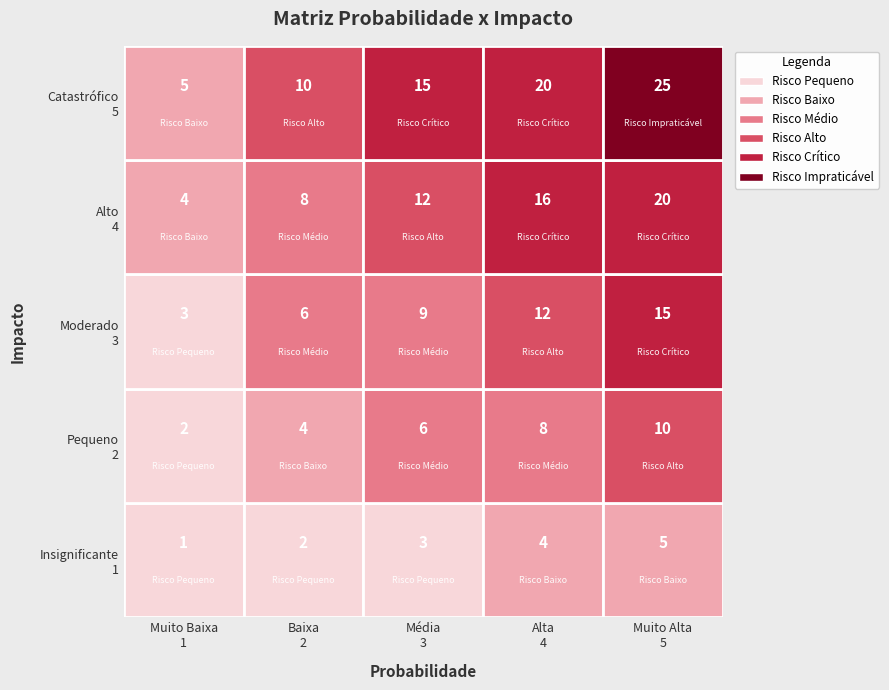

What is the sum of the Moderado values at Muito Alta
5 and Média
3?

24